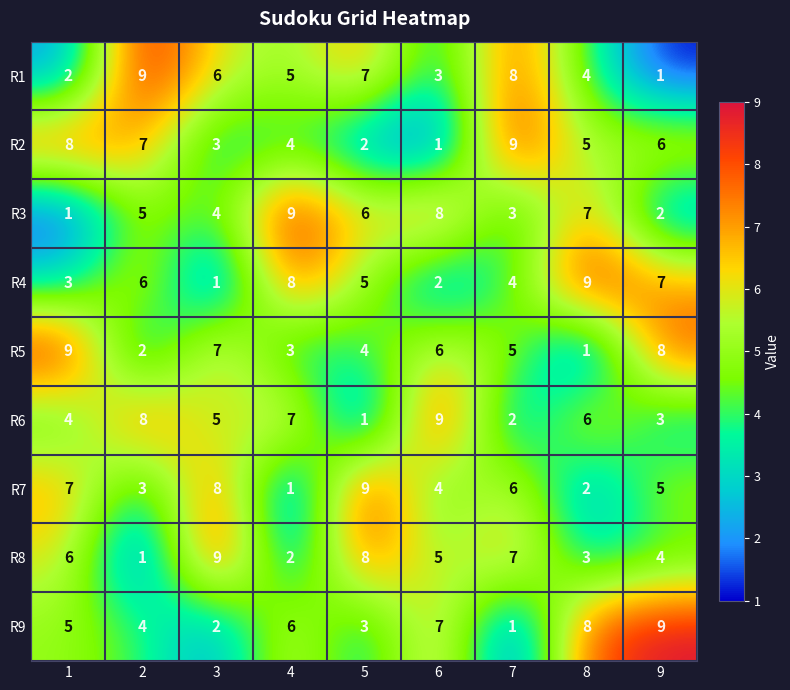

The R2 series shows 3 at 3. True or false?

True